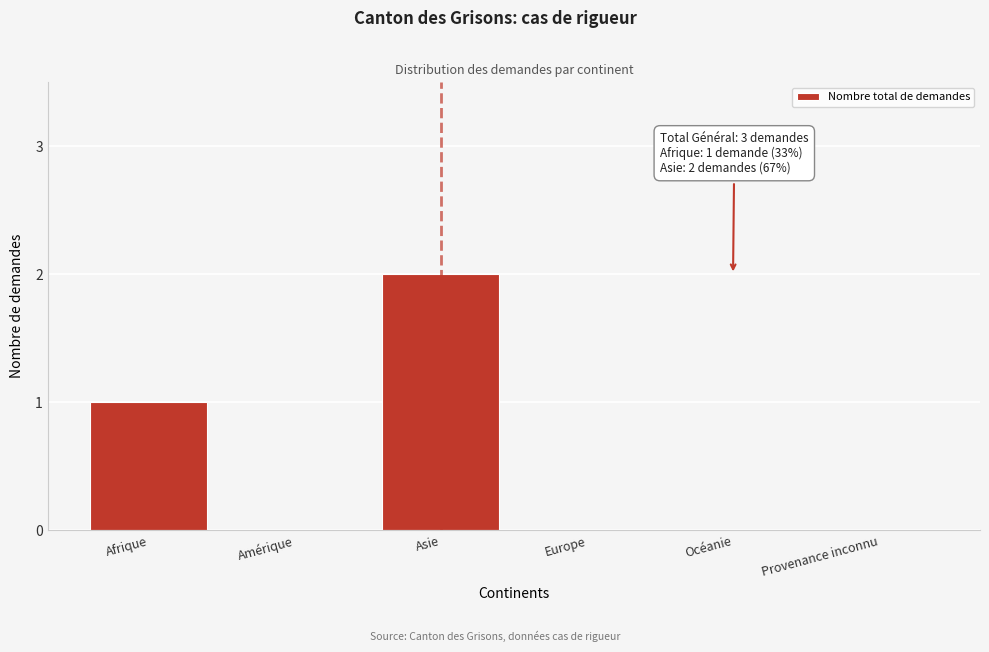

Reading left to right, extract all data points from this chart.

Afrique=1	Amérique=0	Asie=2	Europe=0	Océanie=0	Provenance inconnu=0